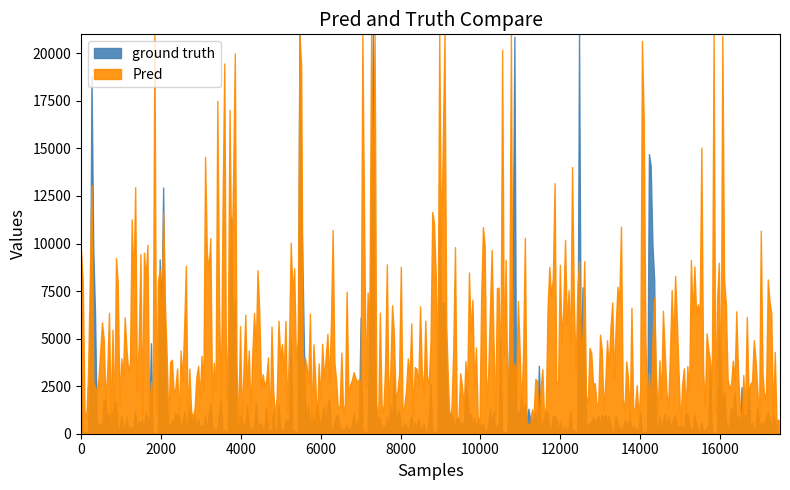

What is the sum of the ground truth values at 26 and 19?

1764.0